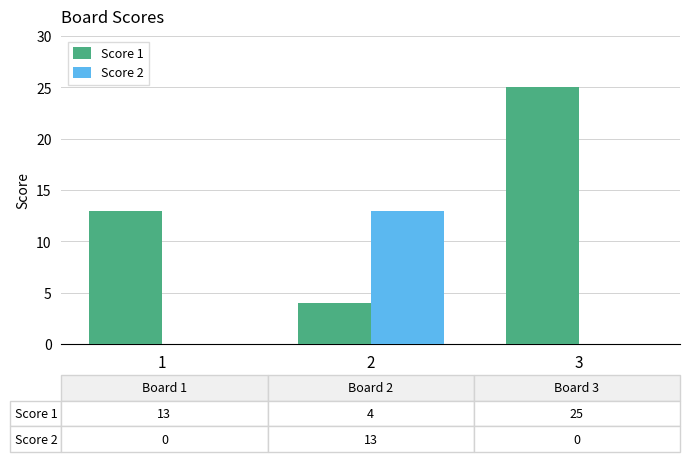

The Score 2 series shows 21 at 2. True or false?

False